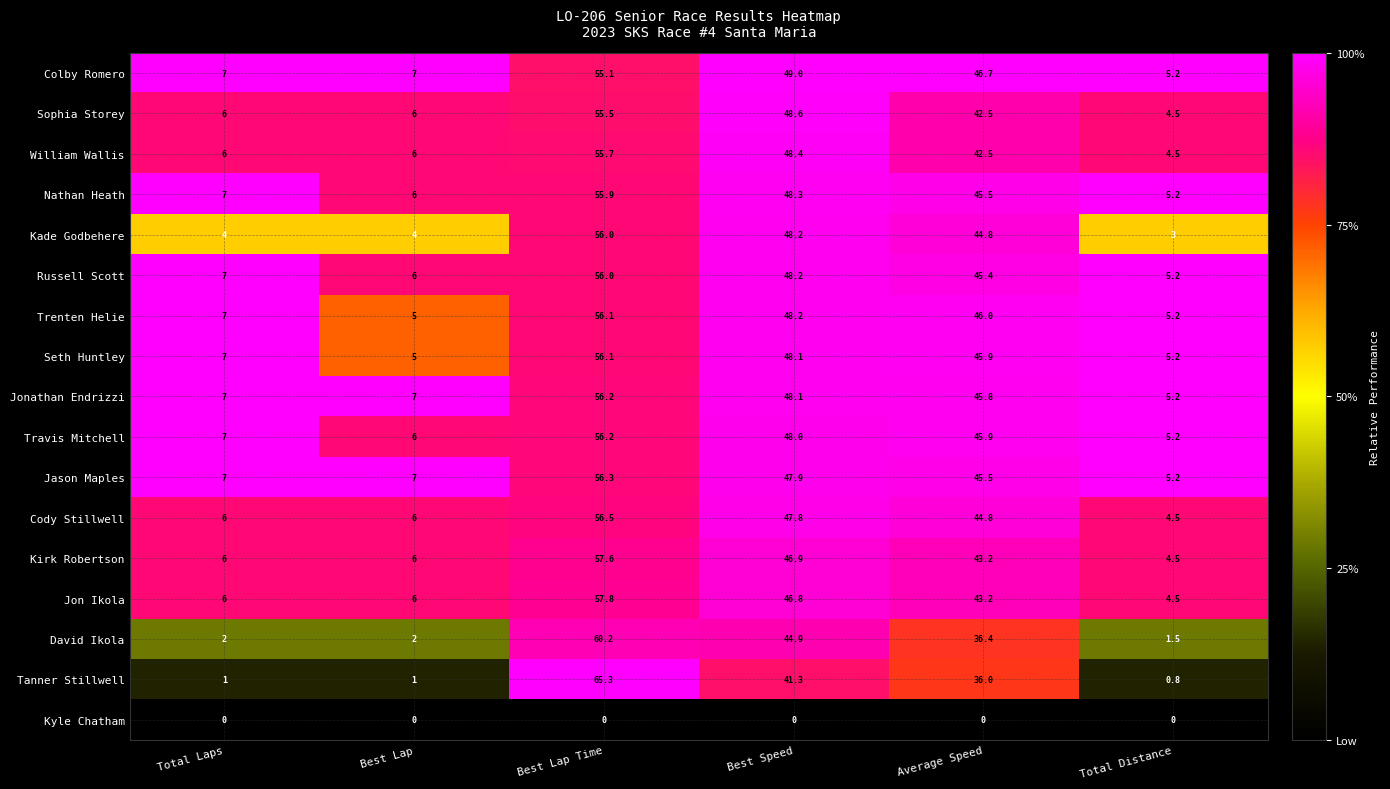

What is the spread (max minus min) of values at Average Speed?

46.7